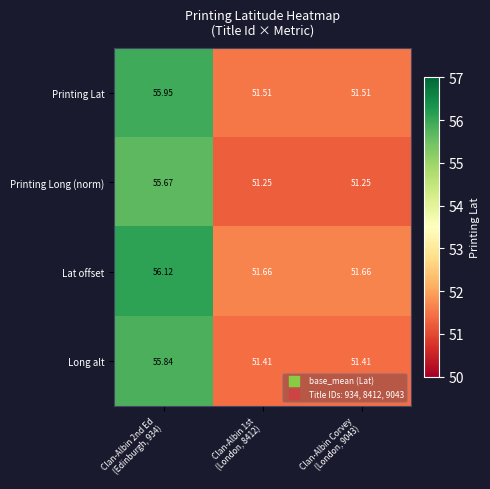

Which series has the largest range (max minus min)?

Lat offset